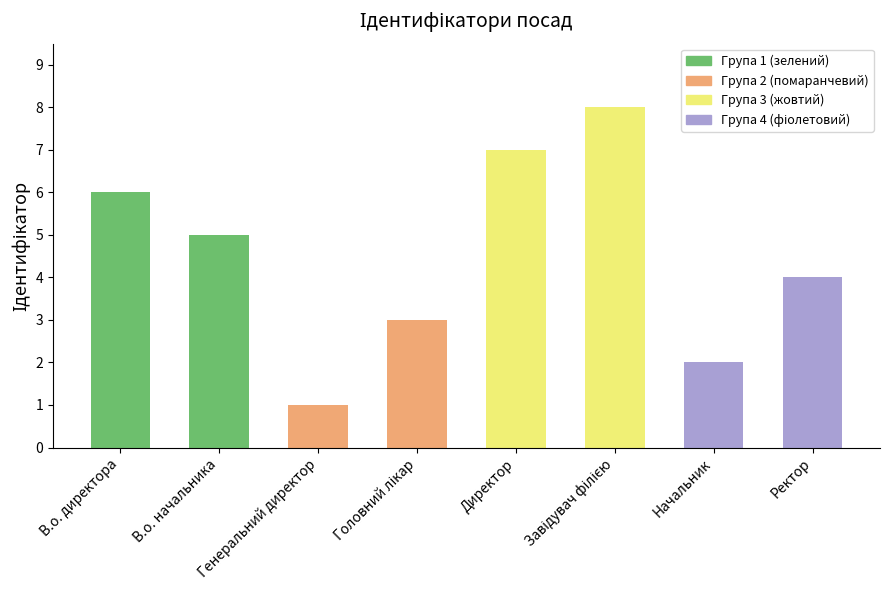

Reading left to right, list all the values displayed in this chart.

6	5	1	3	7	8	2	4